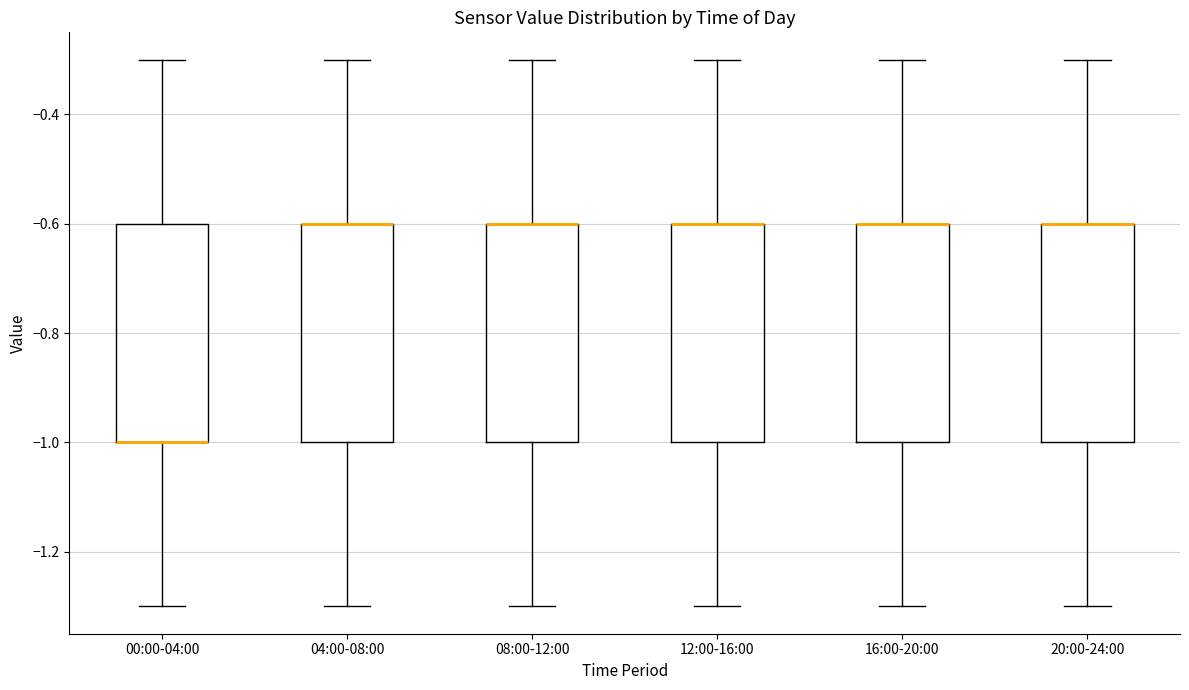

Where does the upper whisker of the box for 00:00-04:00 end on the y-axis? The values are not printed on the chart, so give them approximately, as read against the axis.

-0.3